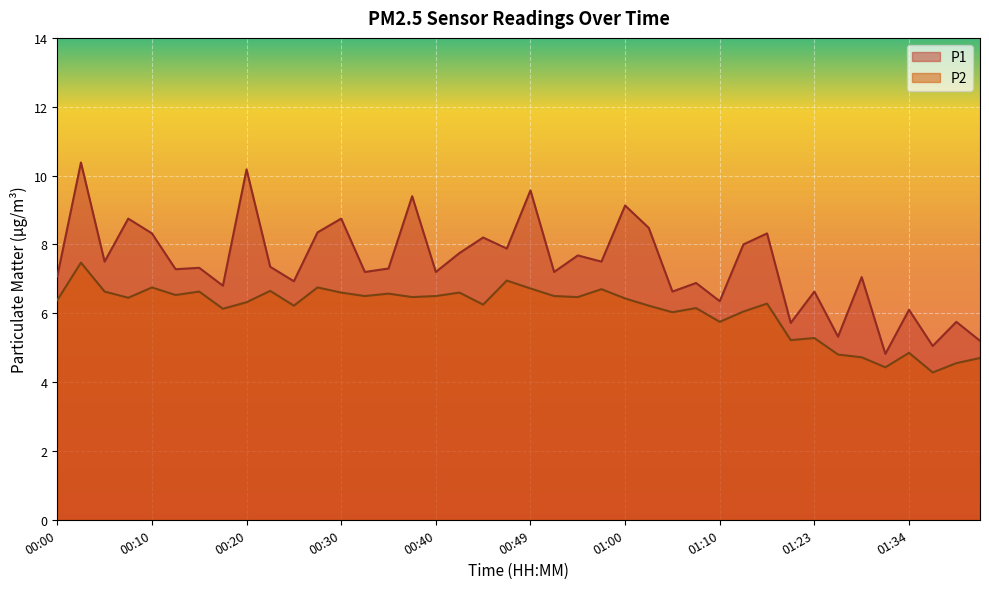

Reading left to right, transcribe all the data shown in this chart.

P1: 7.1	10.4	7.5	8.8	8.3	7.3	7.3	6.8	10.2	7.3	6.9	8.3	8.8	7.2	7.3	9.4	7.2	7.8	8.2	7.9	9.6	7.2	7.7	7.5	9.1	8.5	6.6	6.9	6.3	8.0	8.3	5.7	6.6	5.3	7.0	4.8	6.1	5.0	5.8	5.2
P2: 6.4	7.5	6.6	6.5	6.8	6.5	6.6	6.1	6.3	6.7	6.2	6.8	6.6	6.5	6.6	6.5	6.5	6.6	6.2	7.0	6.7	6.5	6.5	6.7	6.4	6.2	6.0	6.2	5.8	6.0	6.3	5.2	5.3	4.8	4.7	4.4	4.8	4.3	4.5	4.7